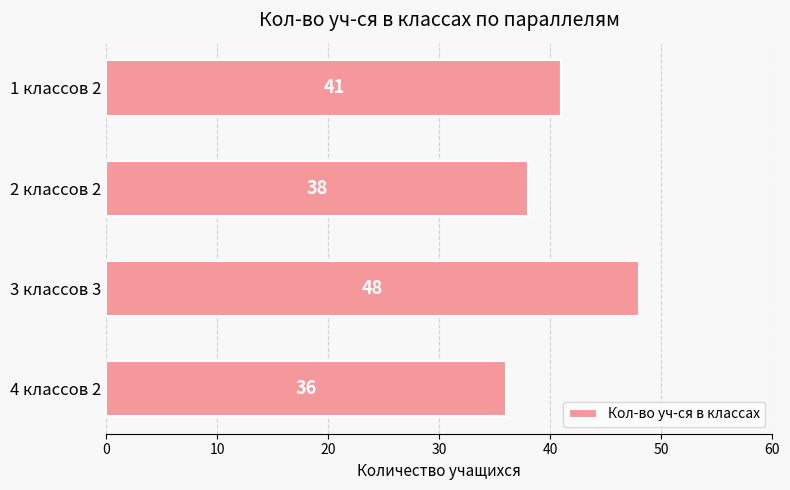

The value at 2 классов 2 is 38. True or false?

True